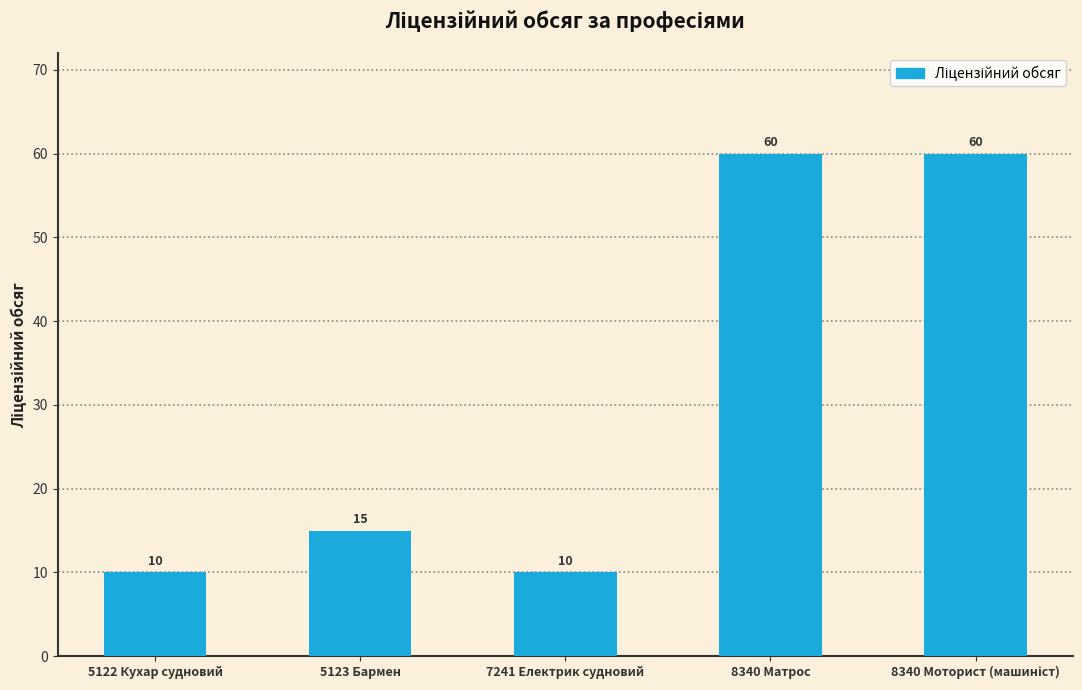

Count the values in the range 10 to 60.

5